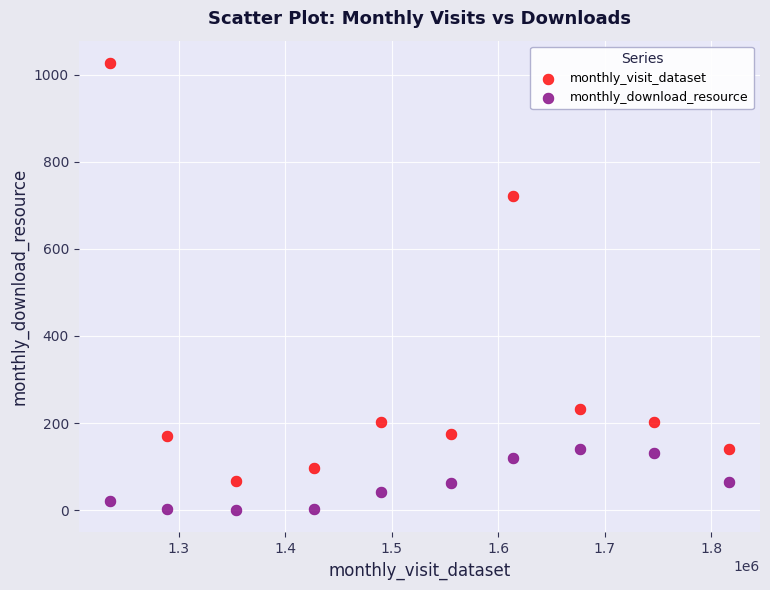

What are all the series names shown in the legend?

monthly_visit_dataset, monthly_download_resource